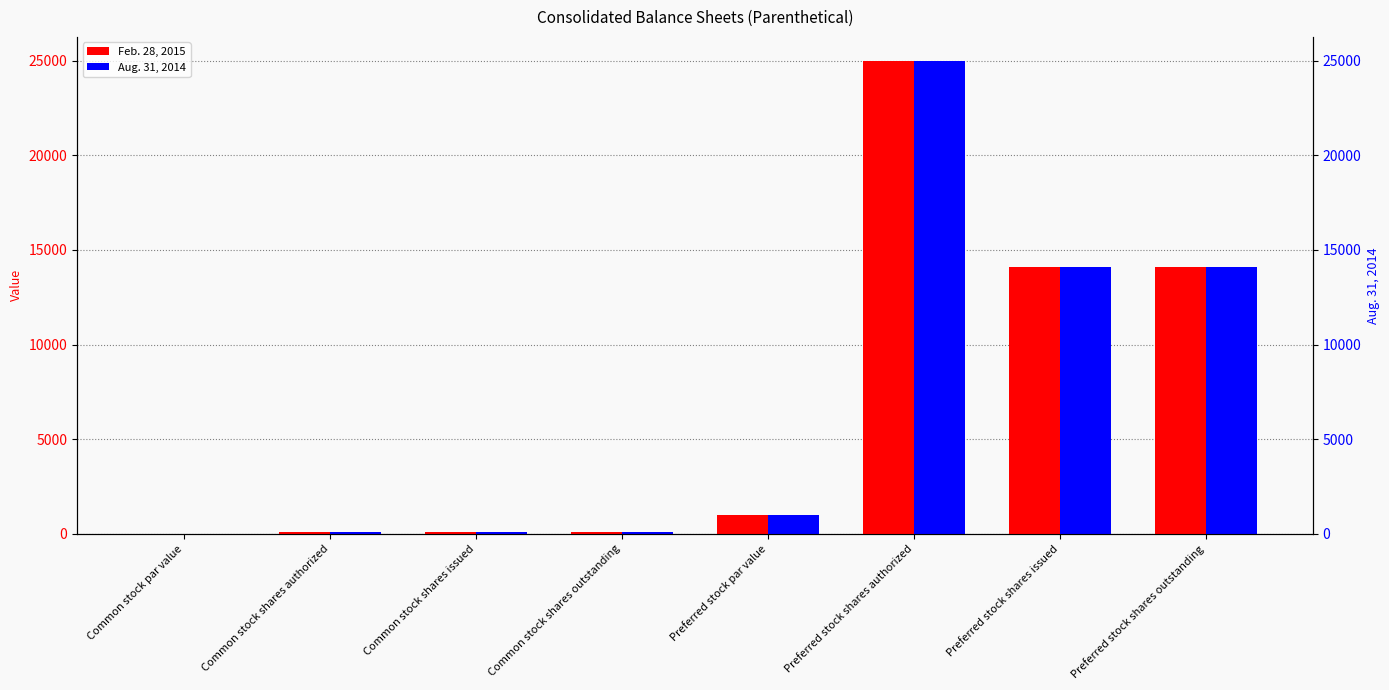

What is the label of the 2nd bar from the left?

Common stock shares authorized